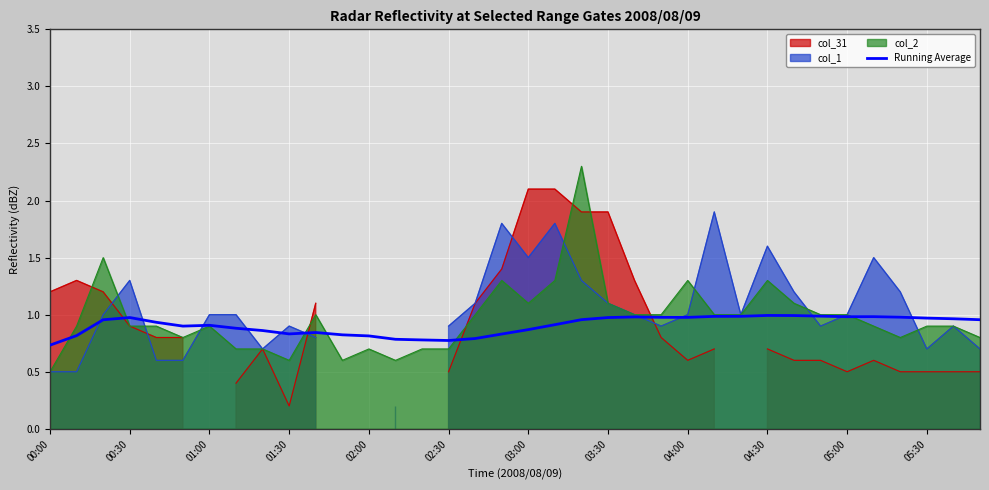

The value of Running Average at 03:00 is 1.4. True or false?

False